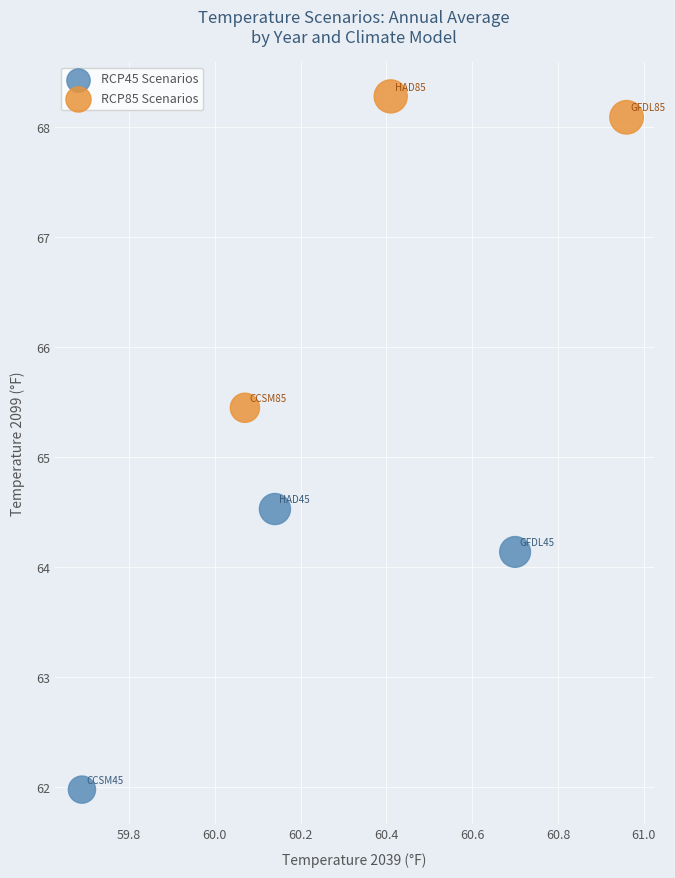

Which series has the largest Y range (max minus min)?

RCP85 Scenarios